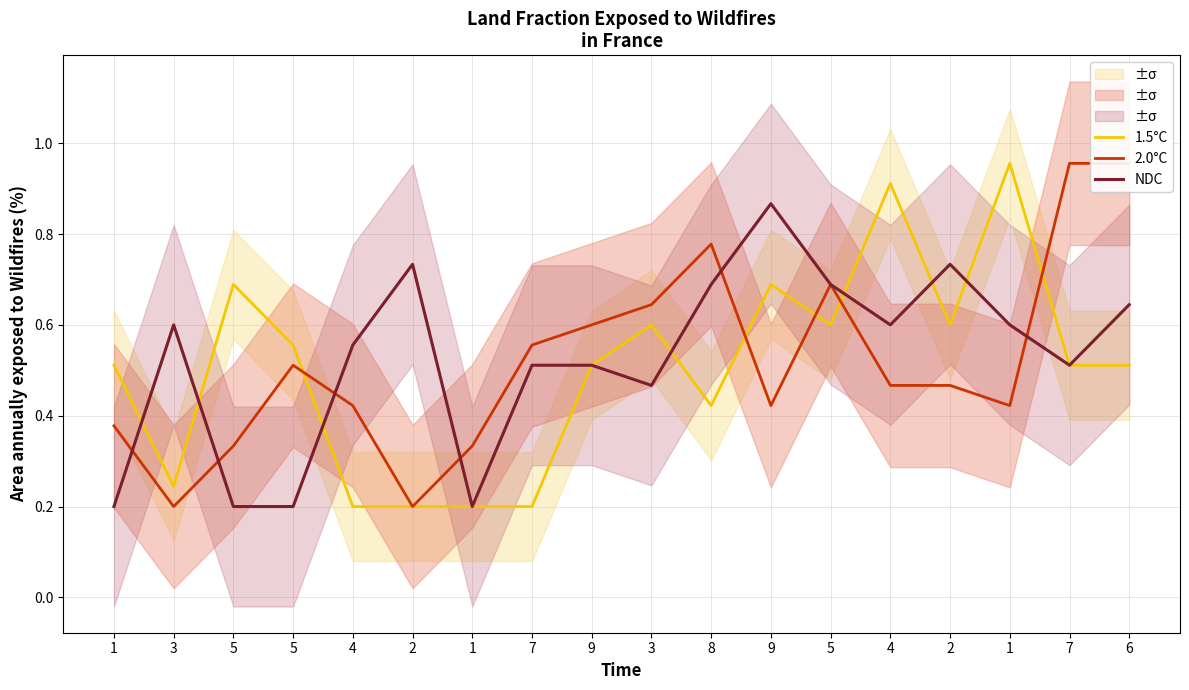

Which series has the widest spread of values?

1.5°C